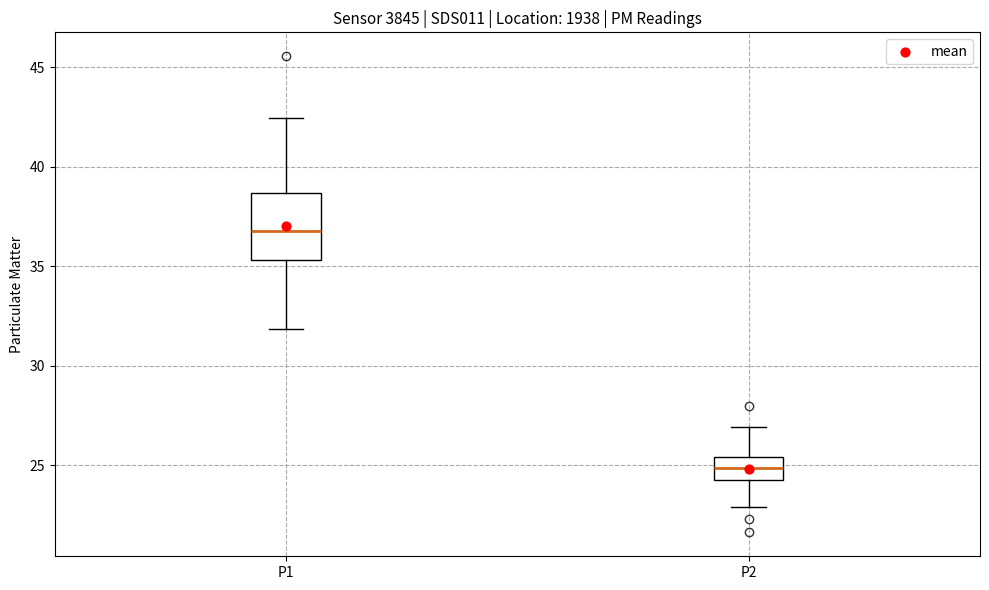

Reading left to right, transcribe this box plot: for each box, give where its median line is, the range the box spans, and where its two whiskers end, as read against the y-axis. The values are not printed on the chart, so give them approximately, as read against the axis.

P1: median 37.0, box 35.5 to 38.5, whiskers 32.0 to 42.5
P2: median 25.0, box 24.5 to 25.5, whiskers 23.0 to 27.0